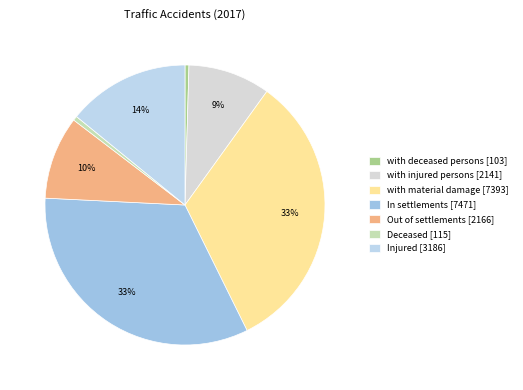

Is there a majority slice in this chart?

No